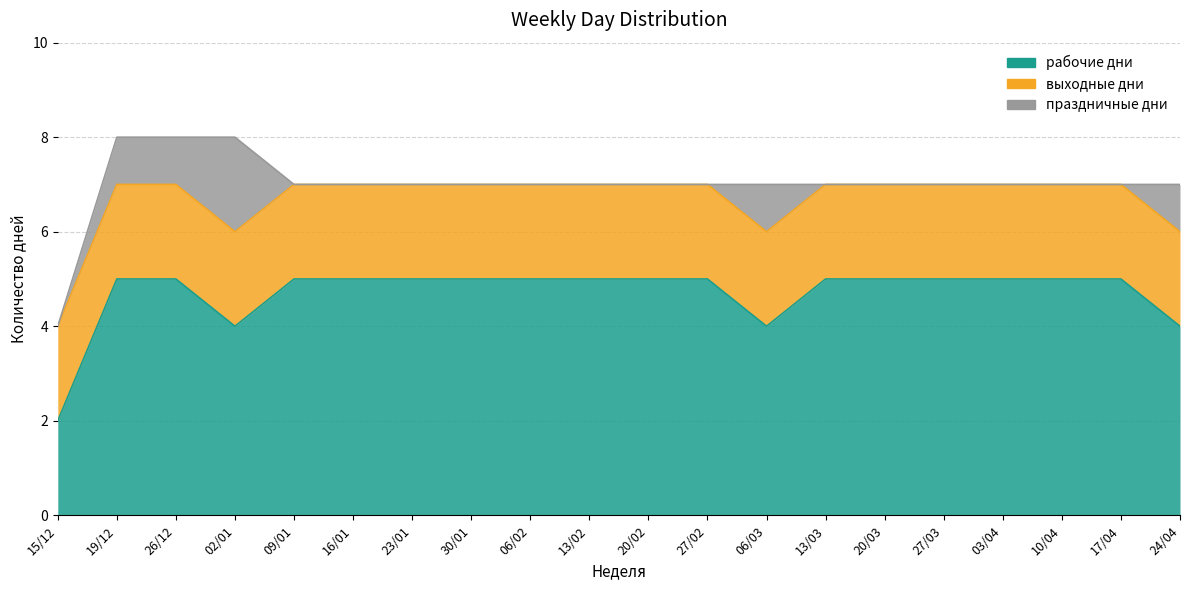

What is the difference between the second highest and minimum values in the рабочие дни series?

3